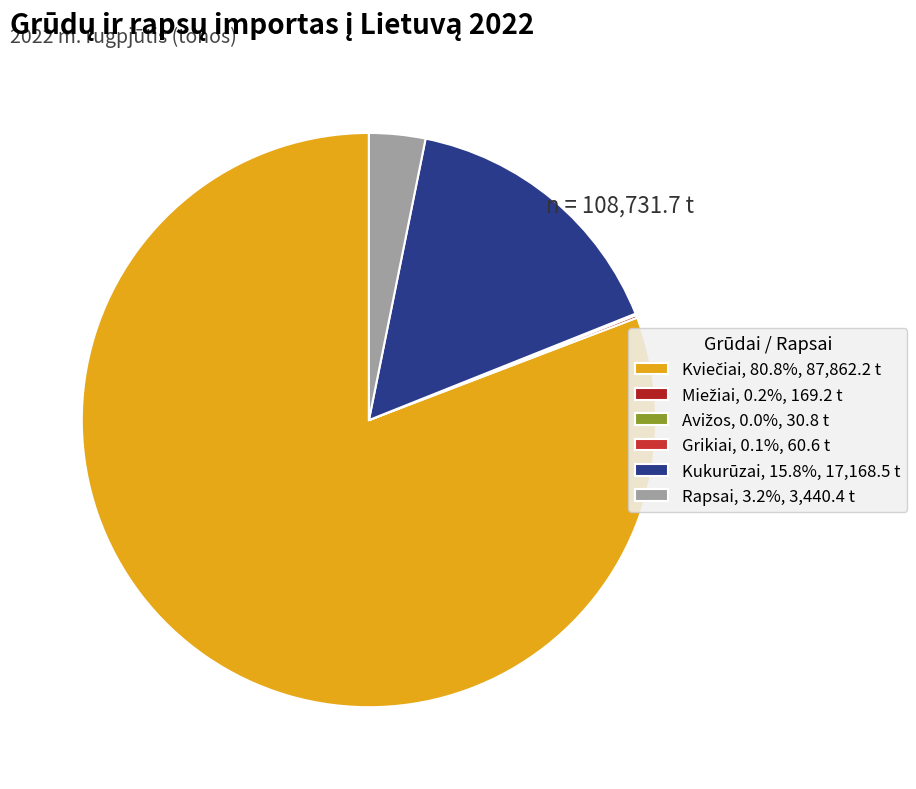

What is the largest slice in the pie chart?

Kviečiai